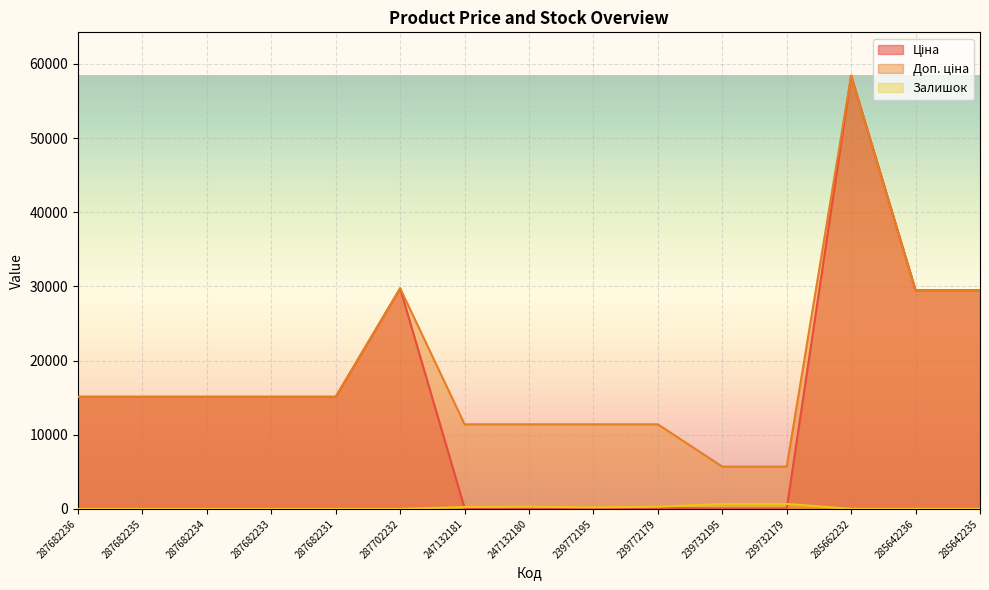

At 239772195, list the series in order from largest to smallest.

Доп. ціна, Залишок, Ціна